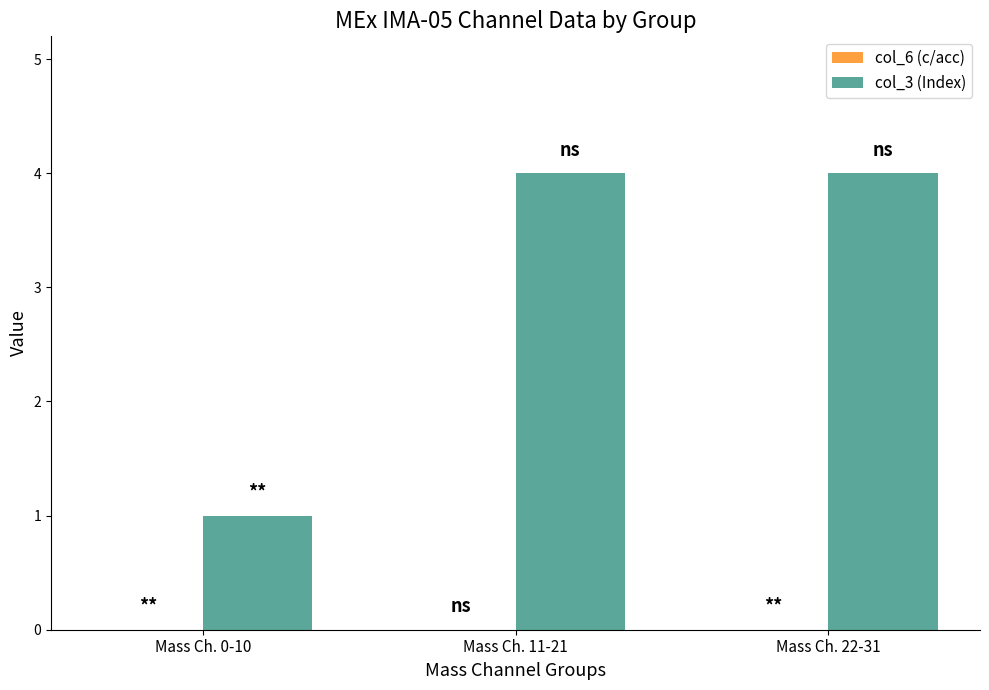

Reading left to right, list all the values displayed in this chart.

Mass Ch. 0-10=1	Mass Ch. 11-21=4	Mass Ch. 22-31=4